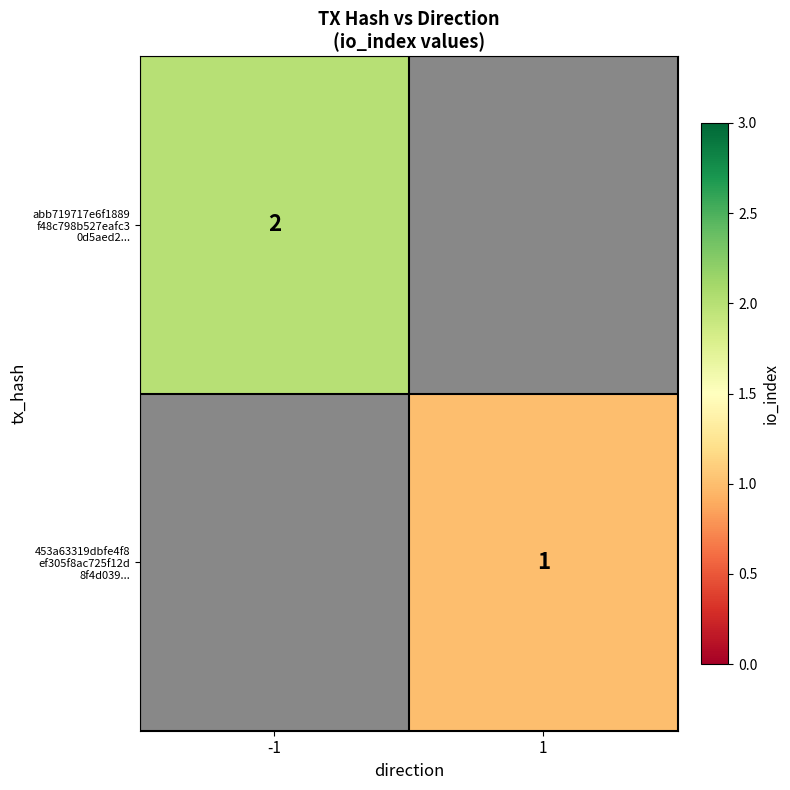

The value of 453a63319dbfe4f8 ef305f8ac725f12d 8f4d039... at 1 is 0.3. True or false?

False